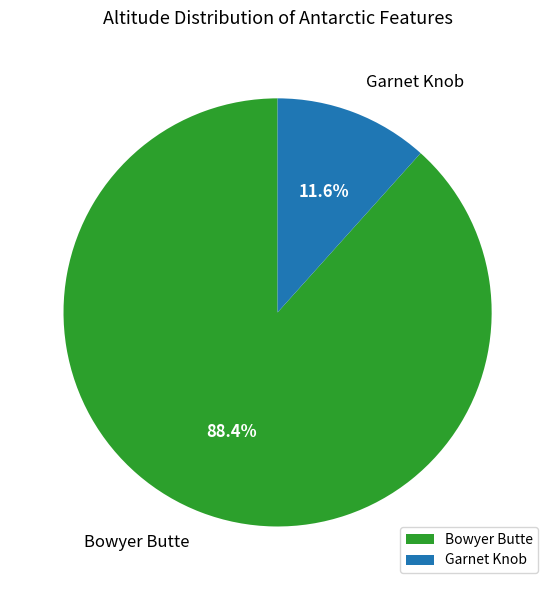

Which slice is the smallest?

Garnet Knob